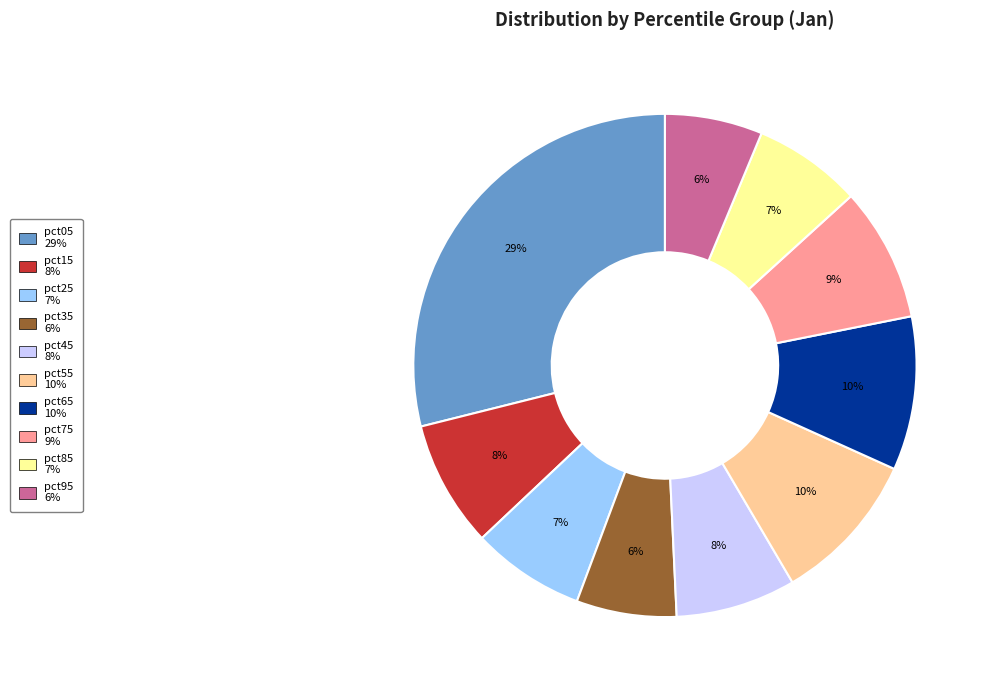

How many segments does this pie chart have?

10